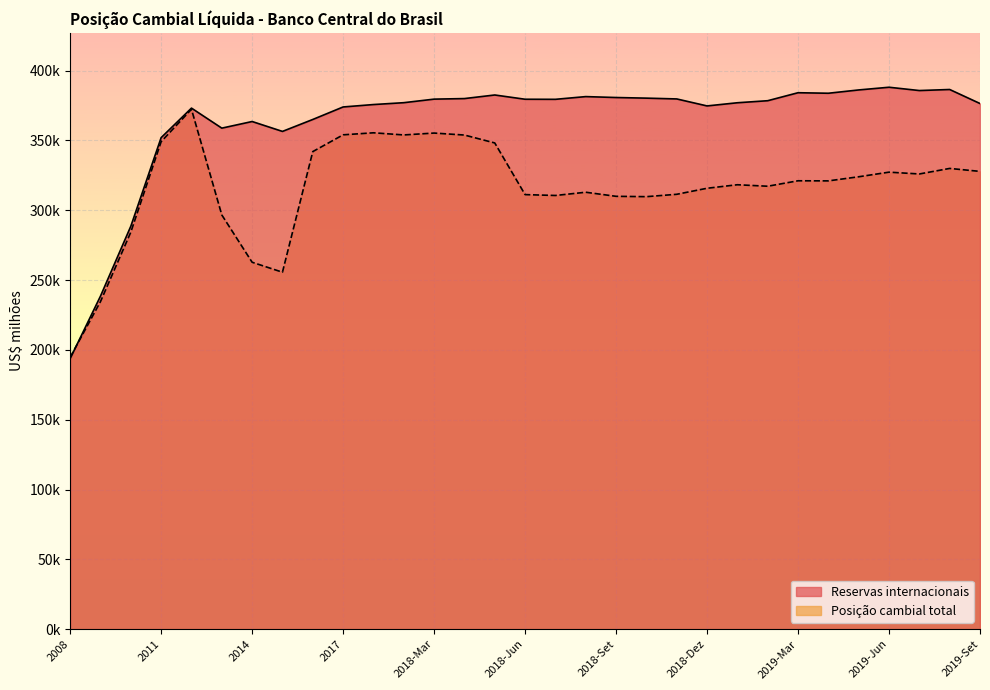

Is the value of Reservas internacionais at 2019-Mar greater than the value of Posição cambial total at 2018-Abr?

Yes